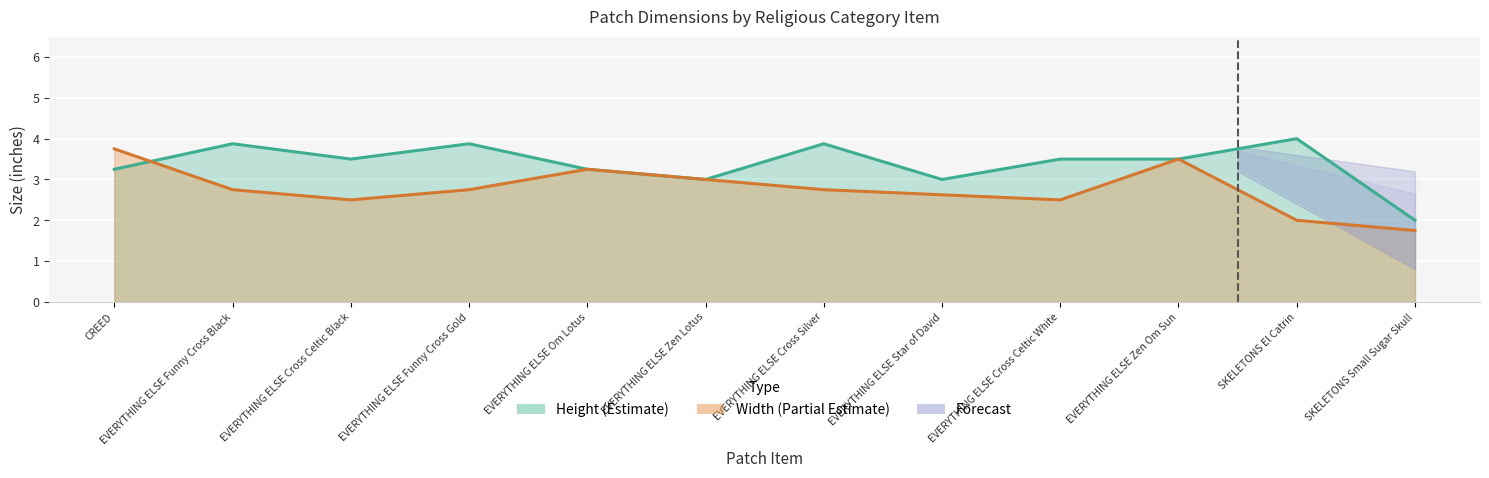

True or false: Height has a value of 3.5 at EVERYTHING ELSE Cross Celtic Black.

True